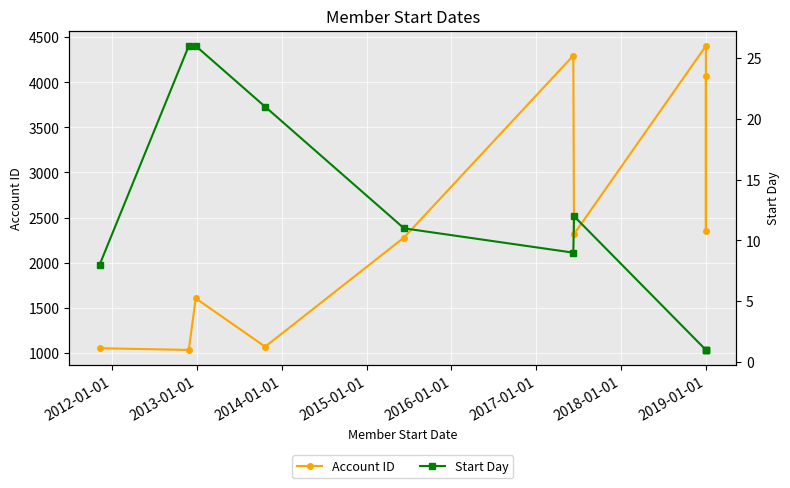

What is the smallest value displayed?

1